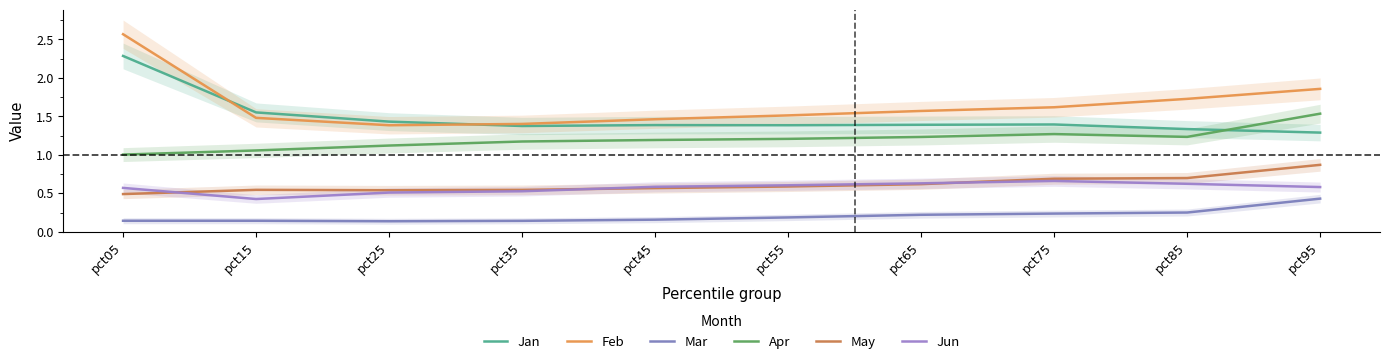

Is the value of May at pct25 greater than the value of Apr at pct95?

No